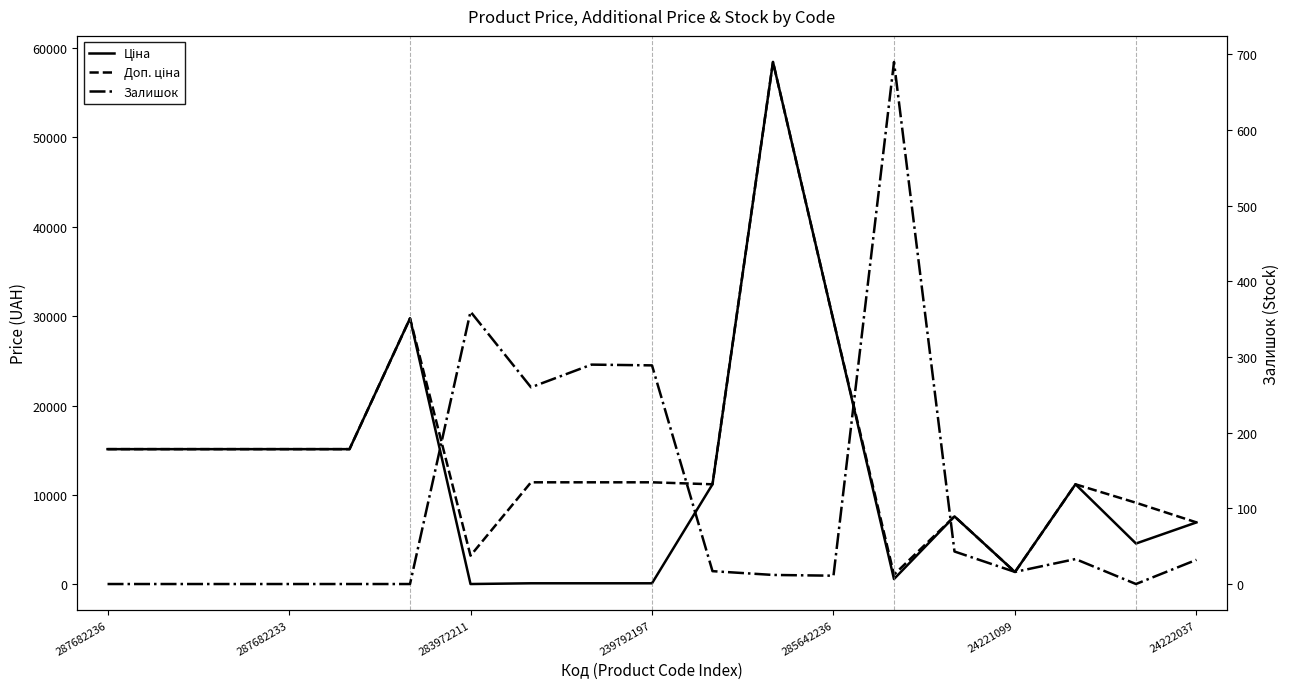

How many lines are shown in the chart?

3